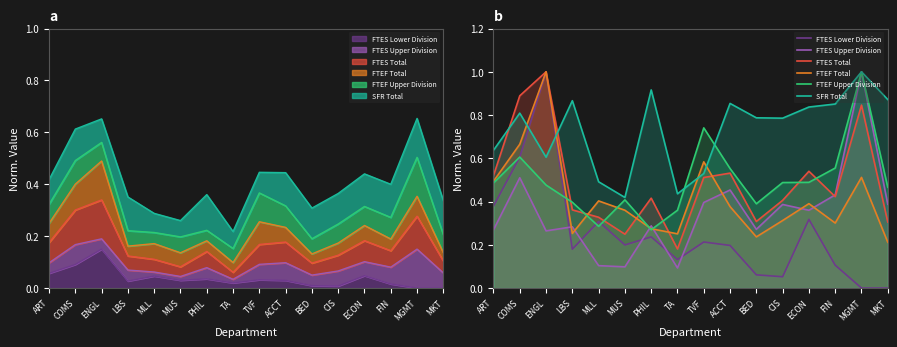

Where is the first local maximum for SFR Total?

COMS